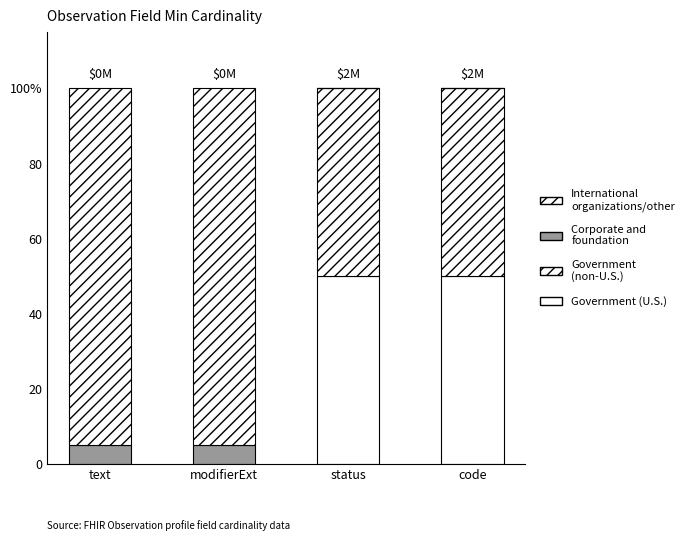

True or false: International
organizations/other has a value of 170 at text.

False